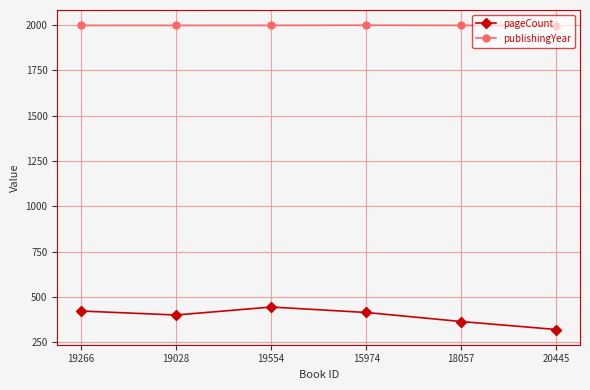

What is the label of the 4th point from the left?

15974